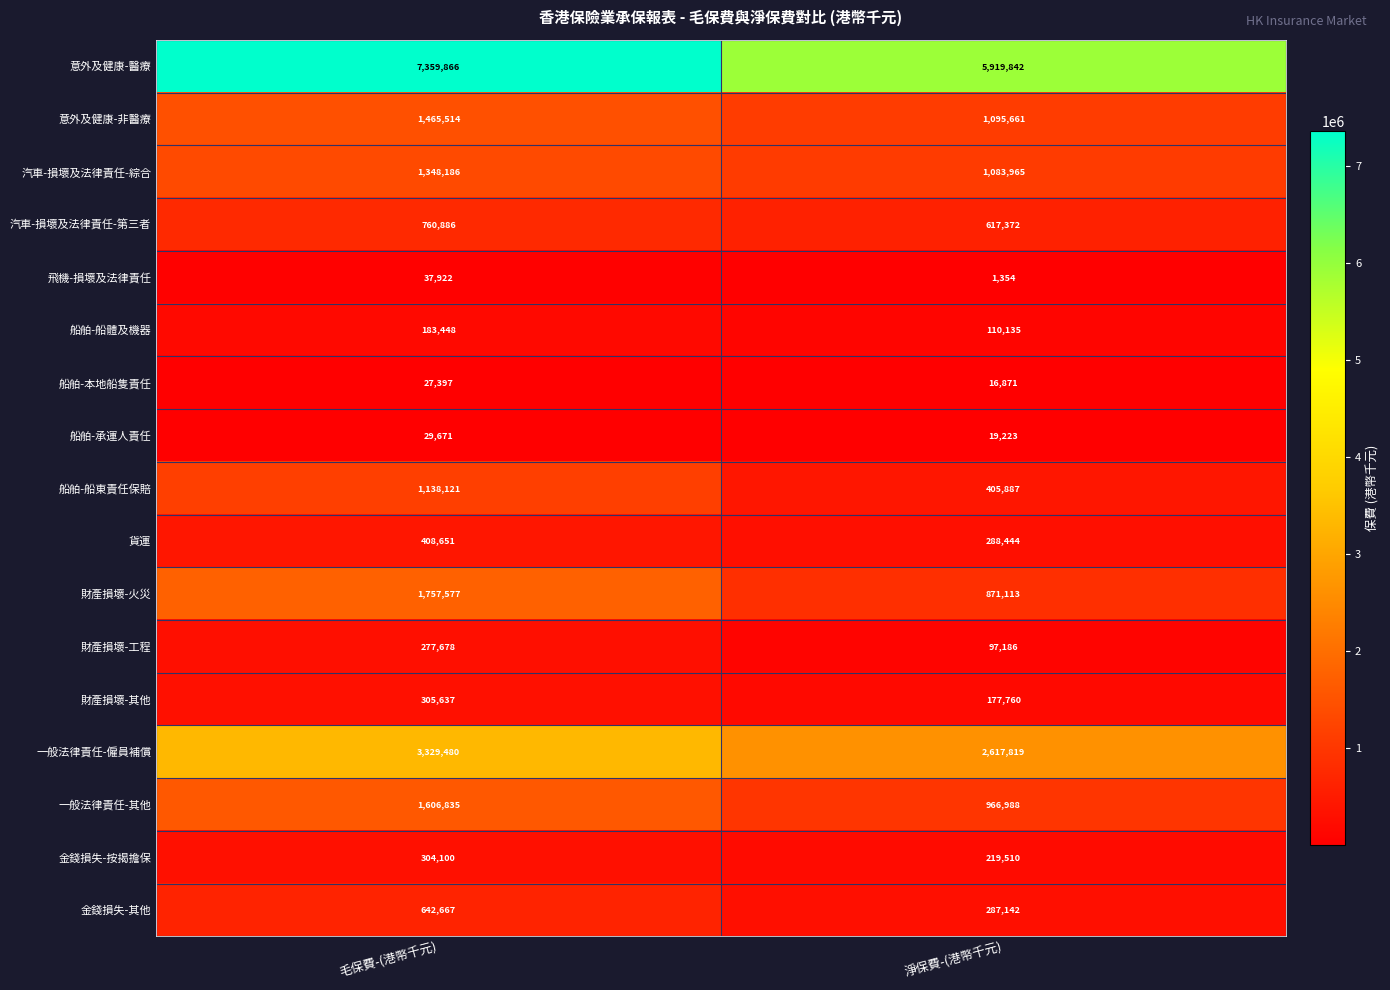

Read the 意外及健康-醫療 value at 毛保費-(港幣千元), to the nearest 100.

7359900